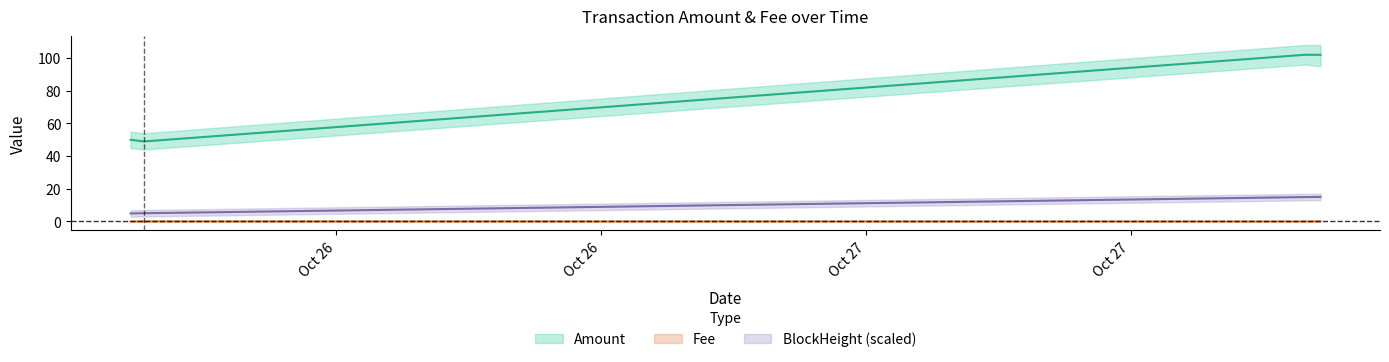

Where does the BlockHeight series first go above 14?

2021-10-27 13:57:00